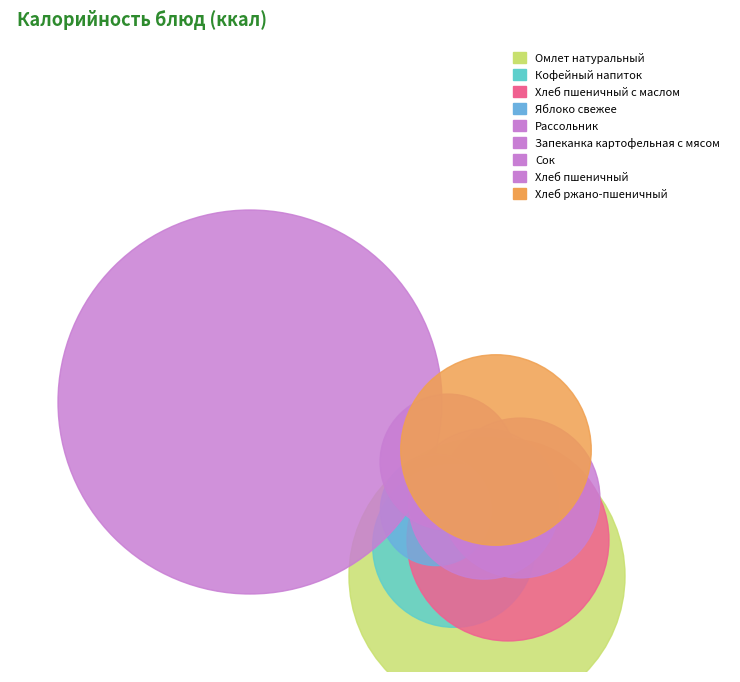

Combined, what portion of the pie is Хлеб ржано-пшеничный and Кофейный напиток?

15.5%